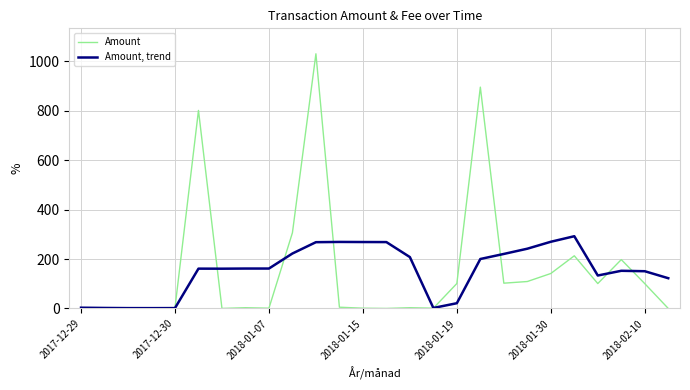

What is the greatest value displayed?

1030.2